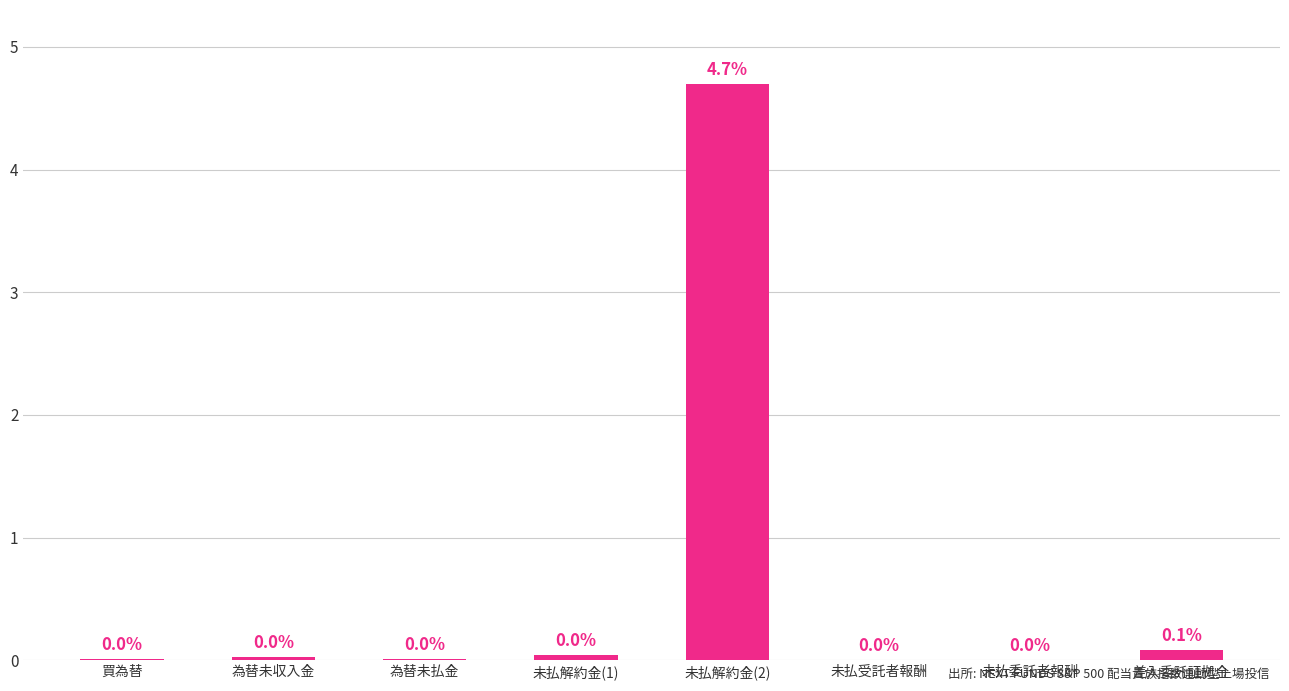

True or false: the data shows 2.3 at 未払解約金(2).

False